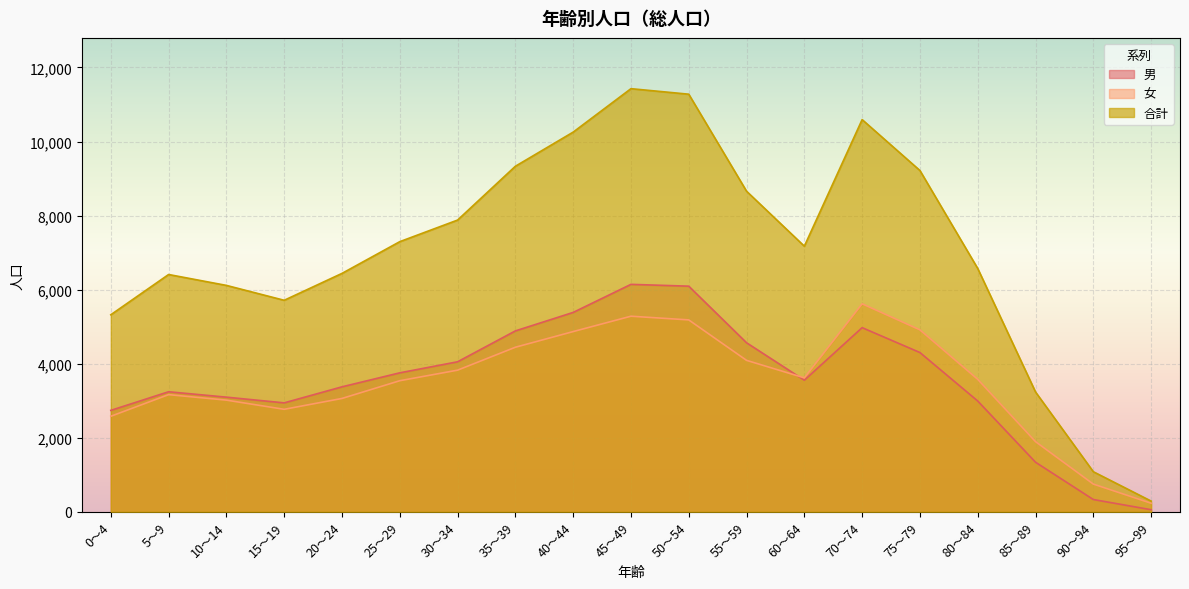

True or false: 男 and 合計 cross at least once.

False